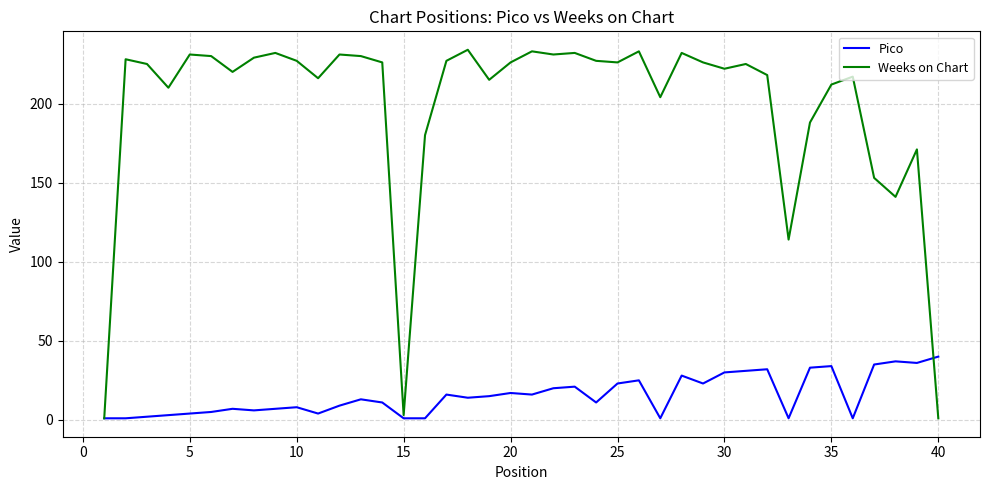

Which series has the largest range (max minus min)?

Weeks on Chart